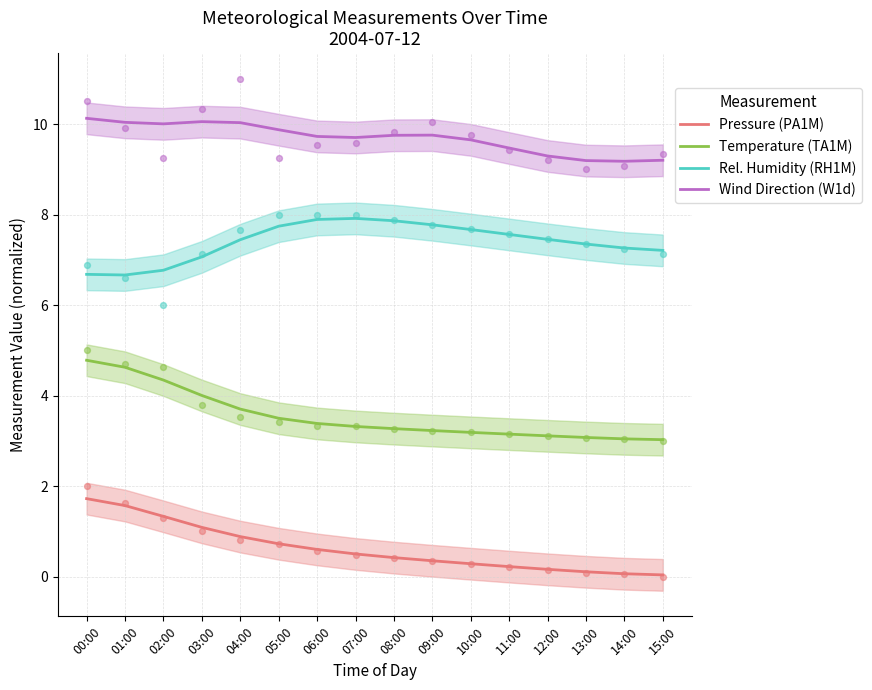

What is the total value across all series at 12:00?

20.0